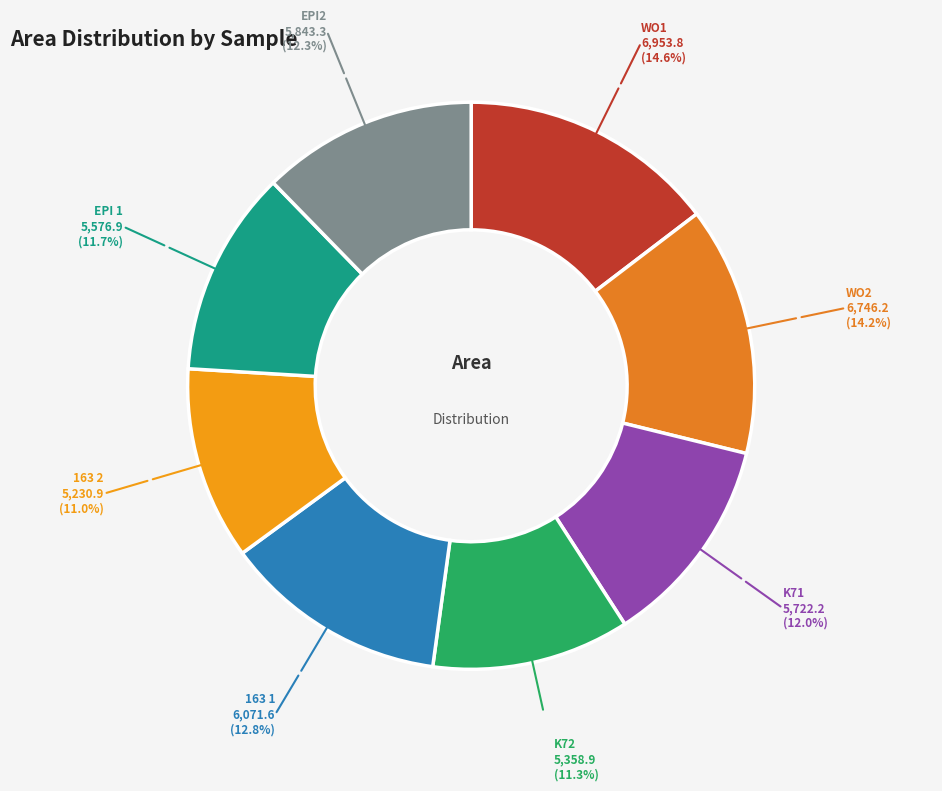

Is WO1 the majority of the pie?

No